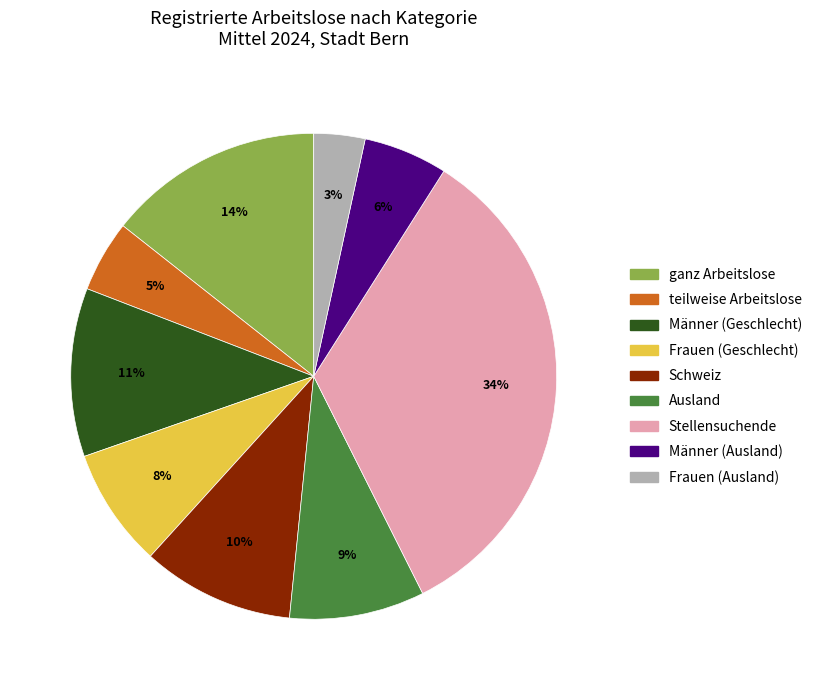

Which category has the smallest portion of the pie?

Frauen (Ausland)